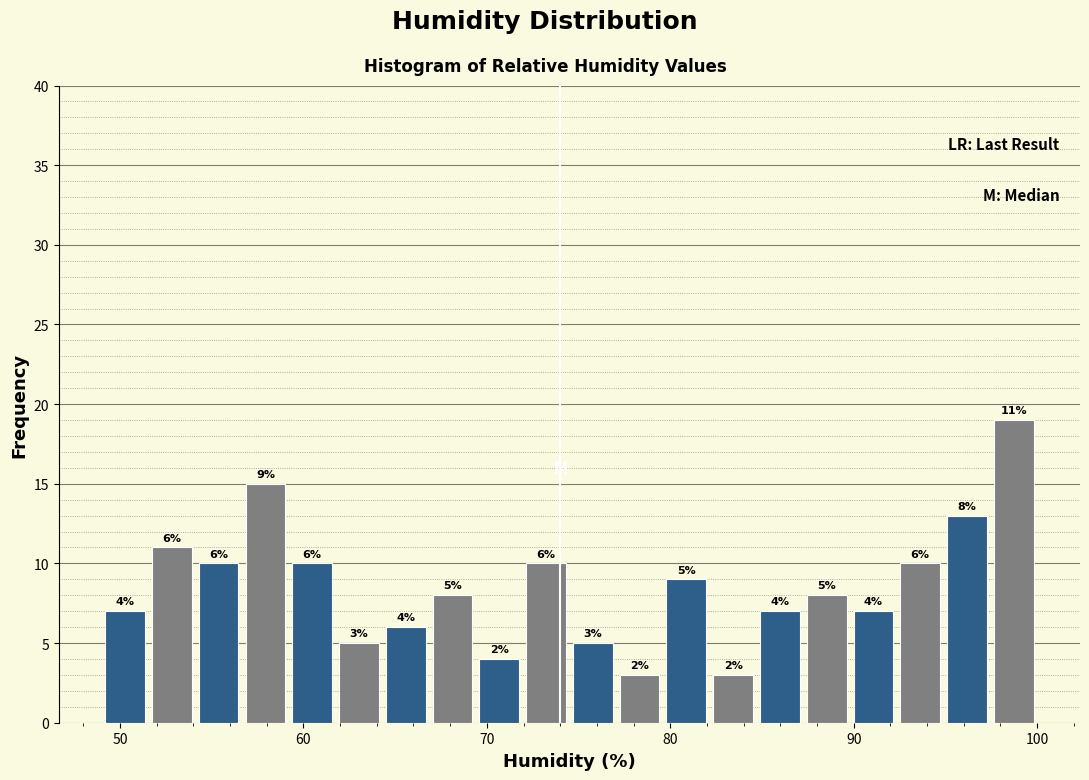

Around what value on the x-axis is the tallest bar? Give the approximate position of its centre, as read against the axis.

99